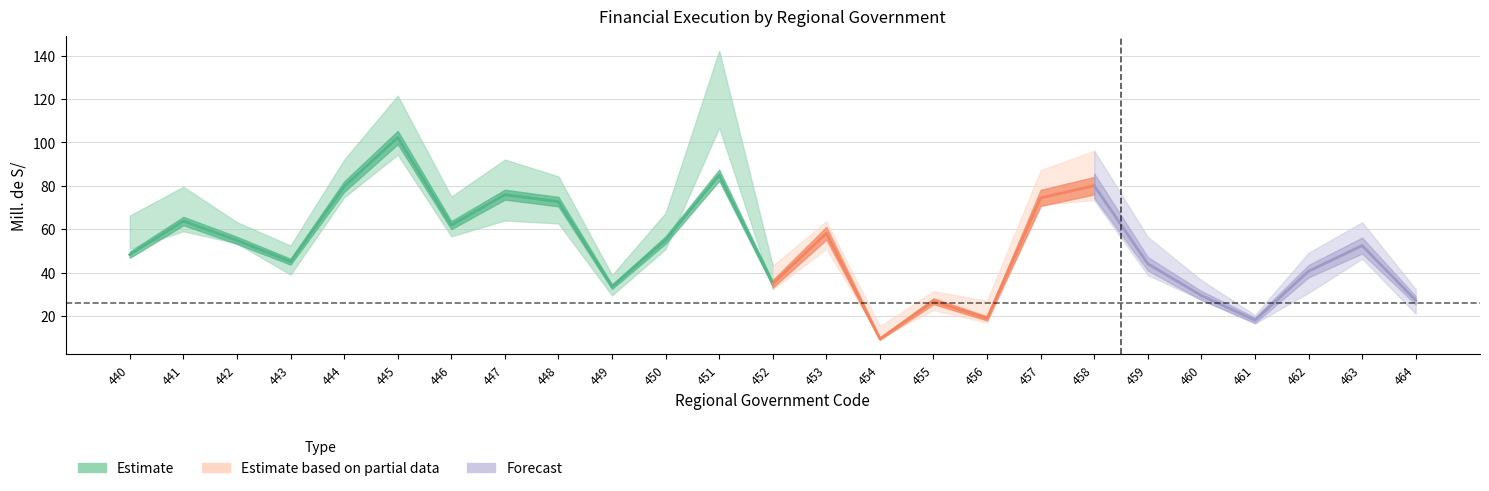

Is it true that PIA equals 51.0 at 450?

True